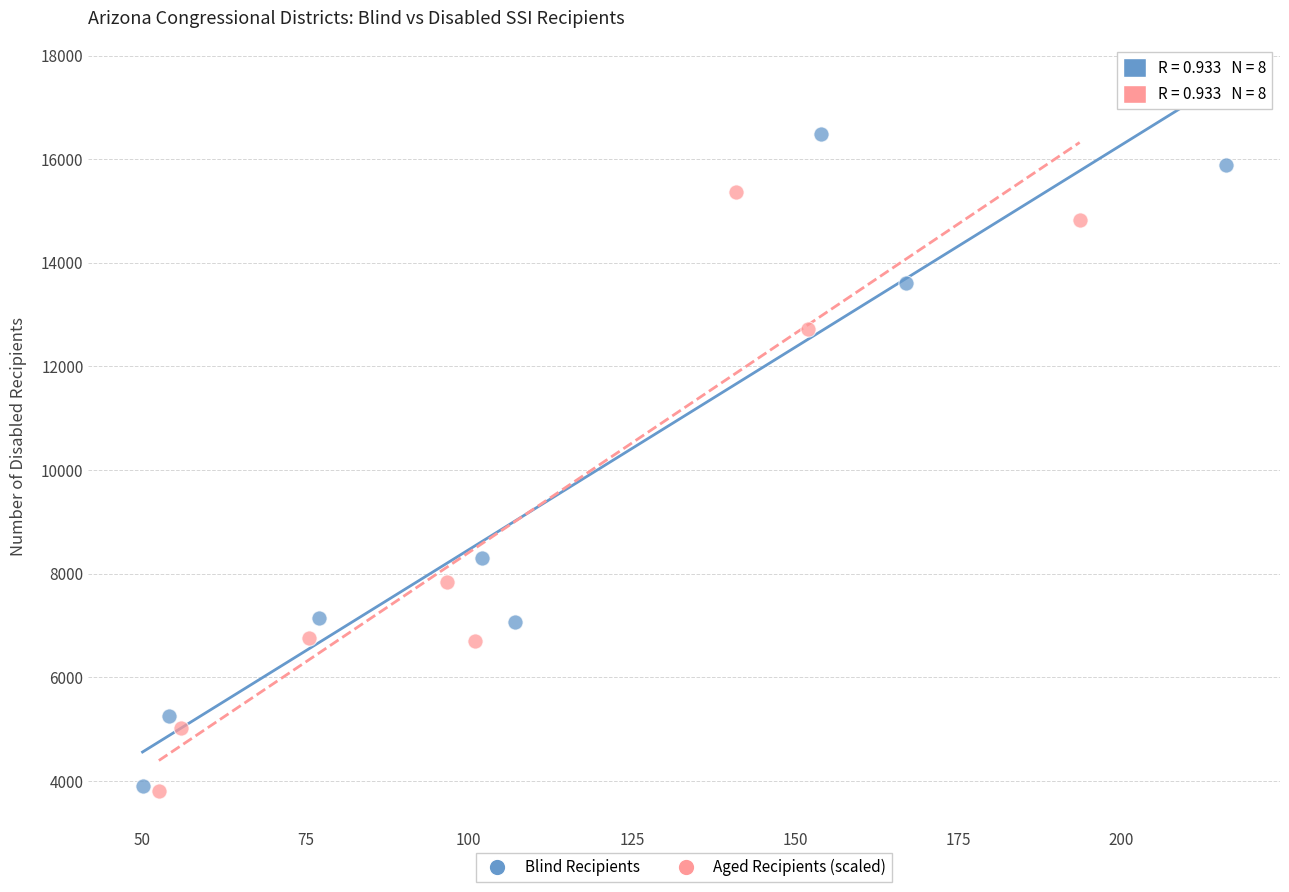

What are all the series names shown in the legend?

Blind Recipients, Aged Recipients (scaled)